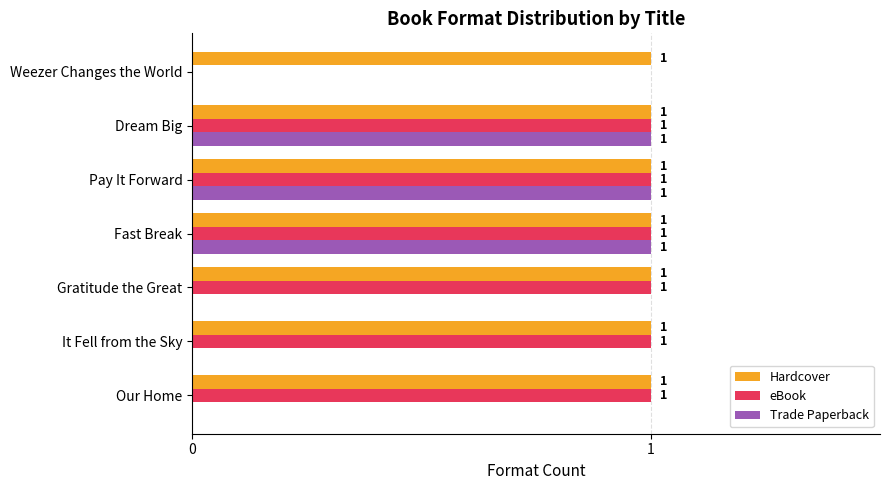

Which series has the largest total across all categories?

Hardcover